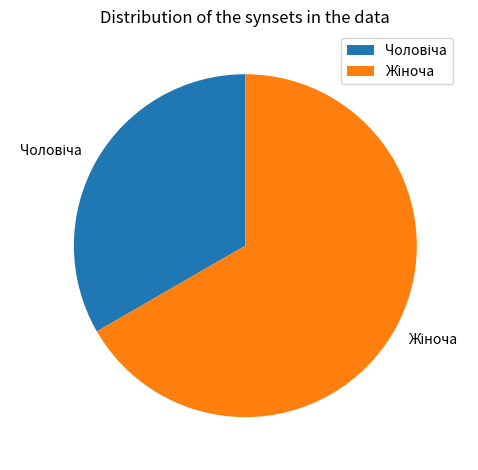

Count the number of slices in the pie.

2